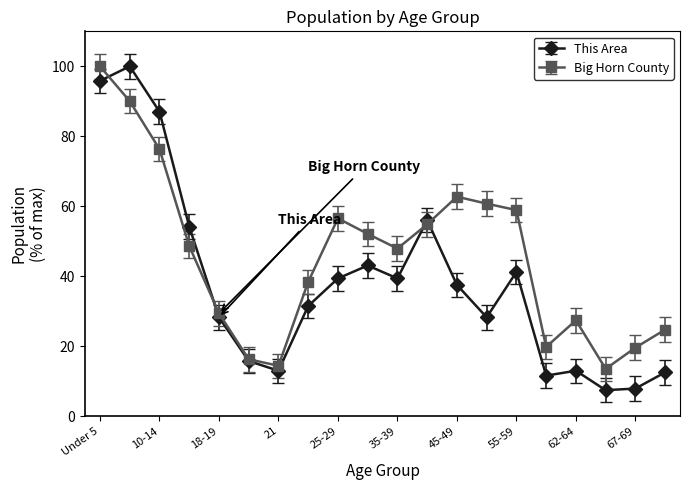

What is the minimum value for This Area?

7.4